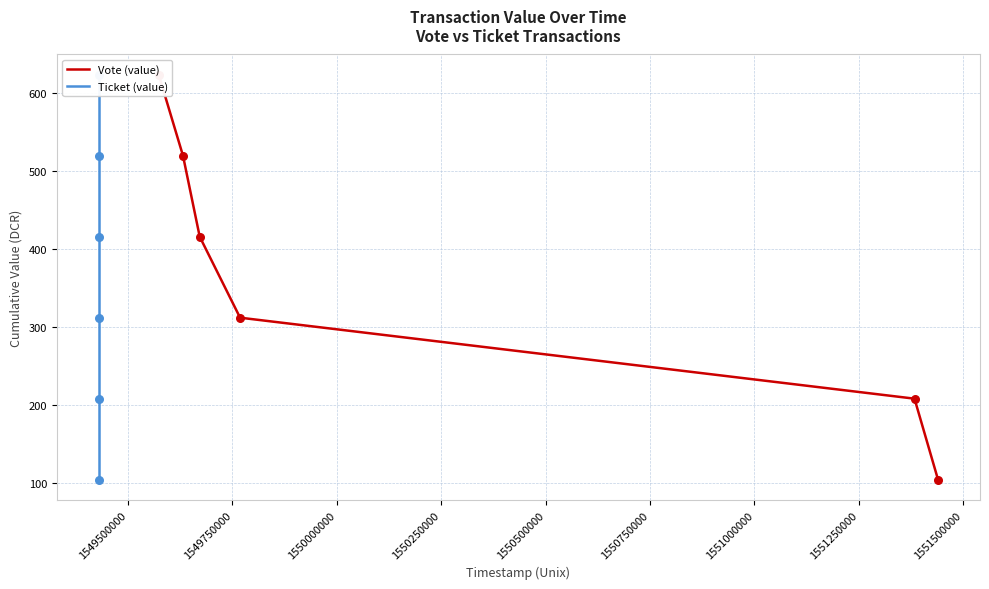

Which series has the largest total across all categories?

Vote (value)